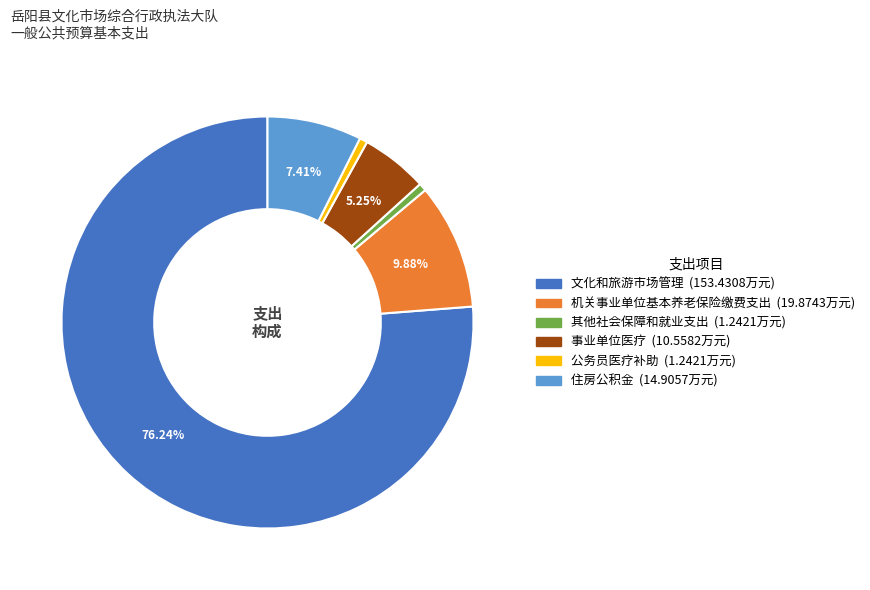

The 其他社会保障和就业支出 slice represents 1% of the pie. True or false?

True